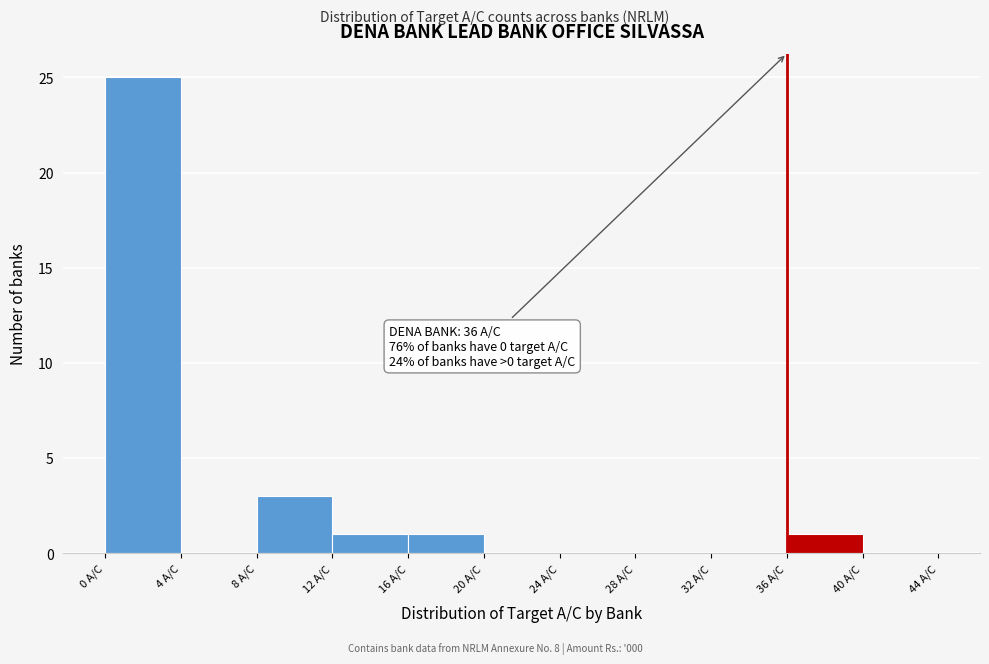

Which range on the x-axis has the tallest bar?

0 to 4